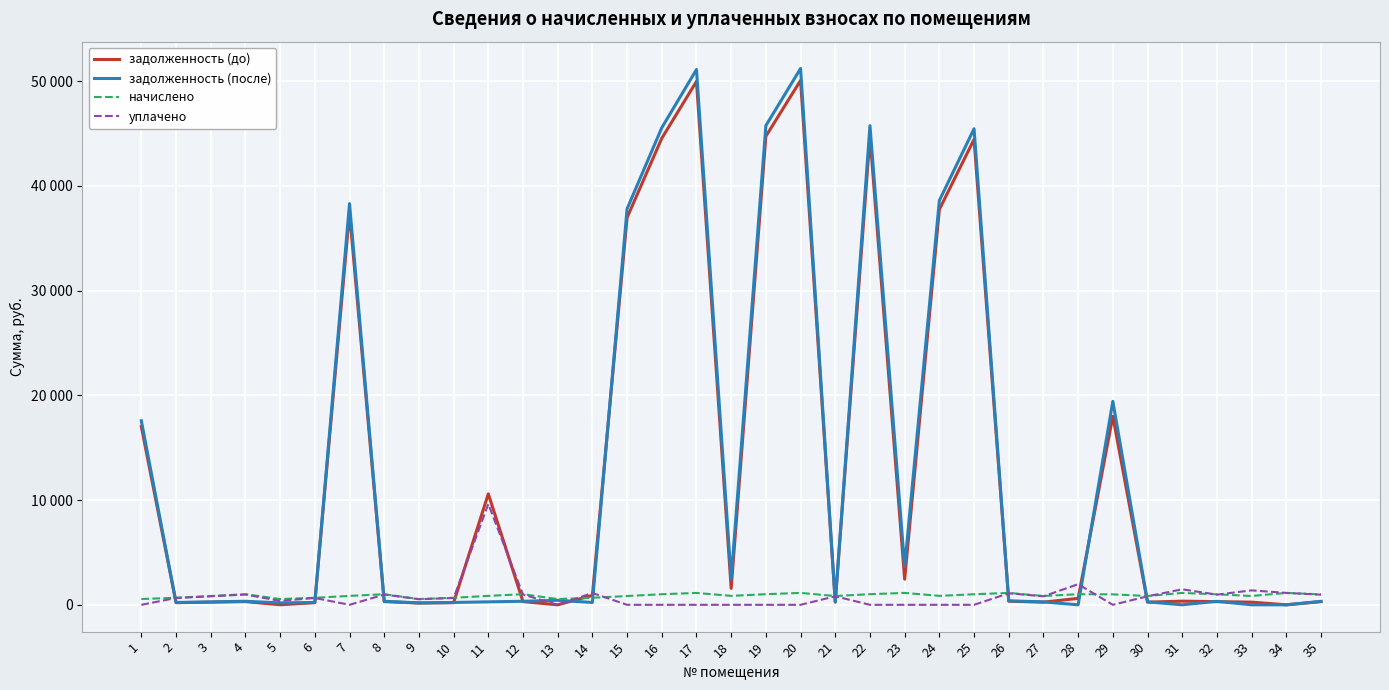

What is the total value across all series at 2?

1749.5